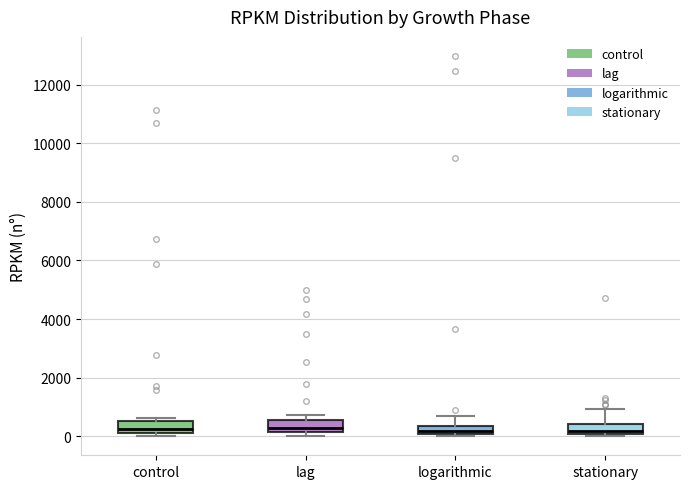

Where does the upper whisker of the box for logarithmic end on the y-axis? The values are not printed on the chart, so give them approximately, as read against the axis.

600